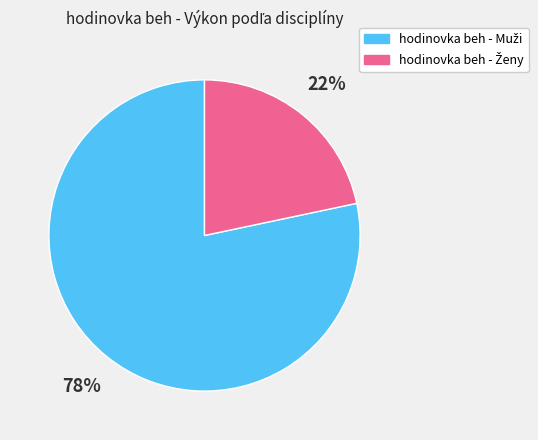

Does any single category account for the majority?

Yes